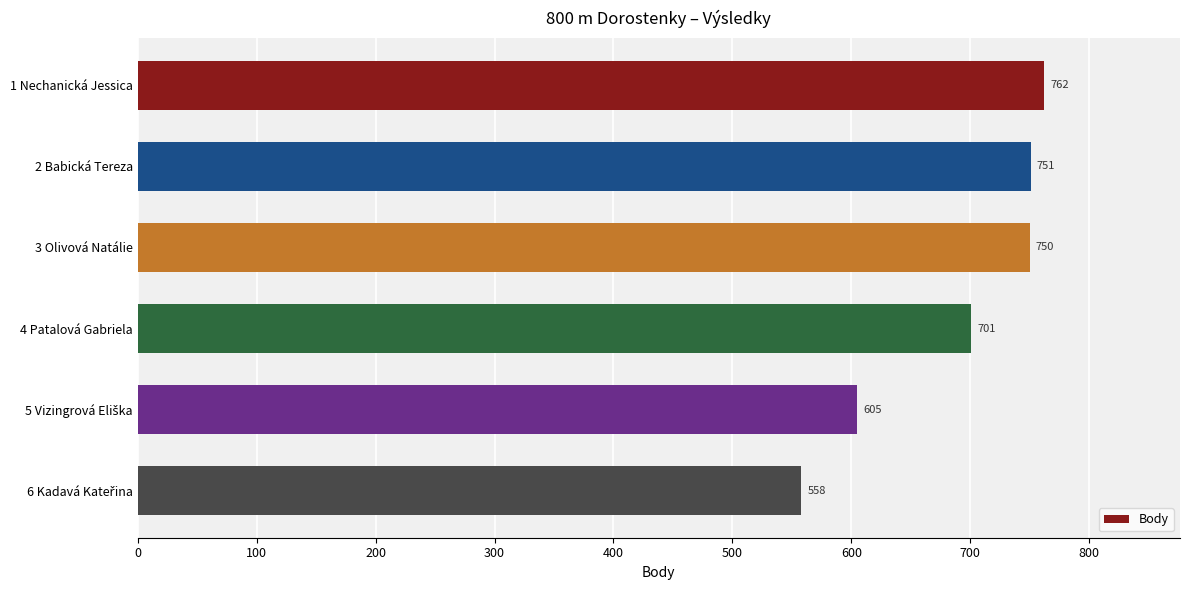

How many bars are there in total?

6